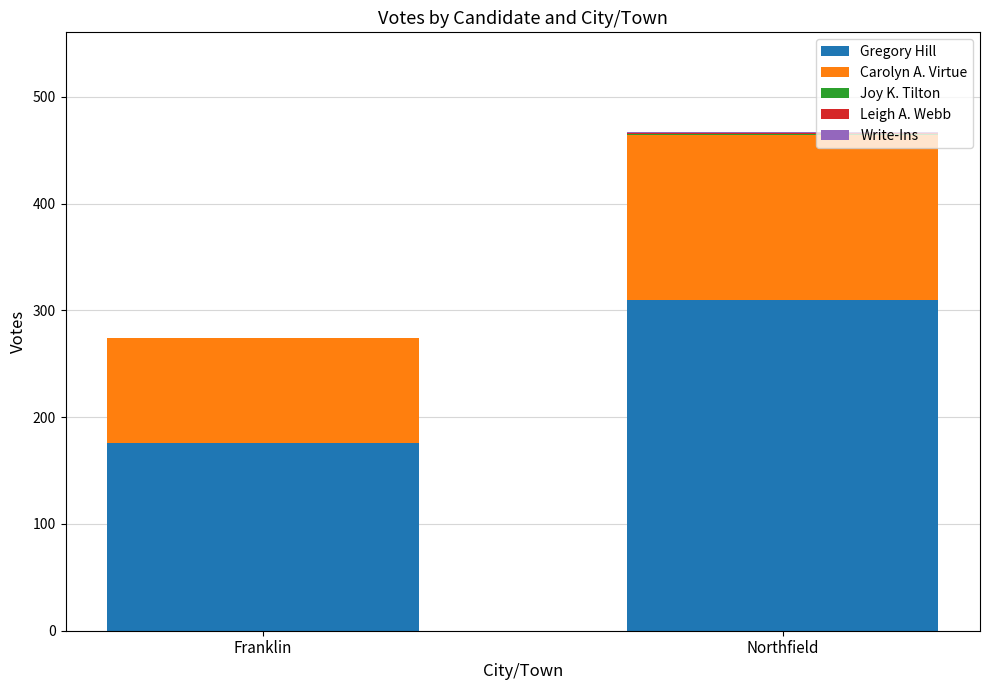

At which category is the sum across all series the highest?

Northfield